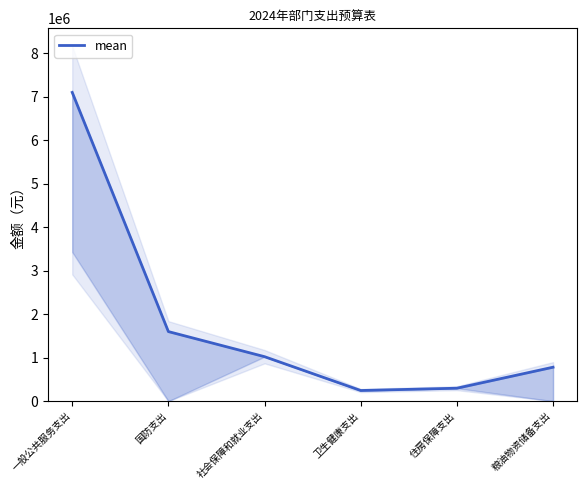

Is it true that the value at 社会保障和就业支出 is 1022833.4?

True